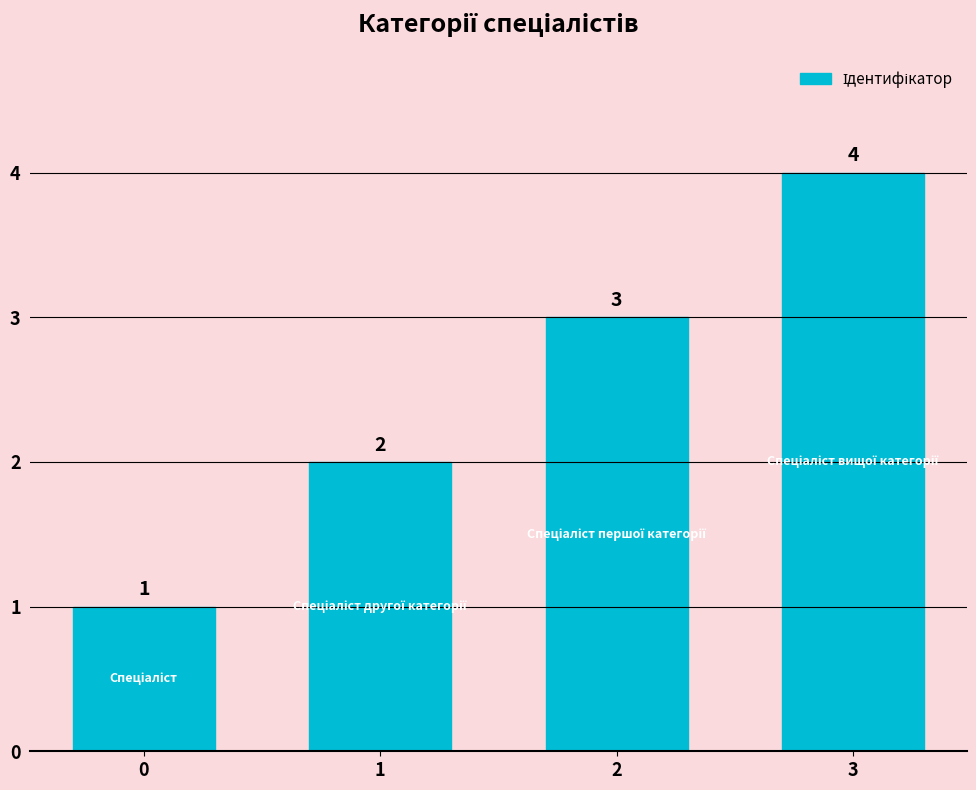

Rank the categories by value from highest to lowest.

3, 2, 1, 0